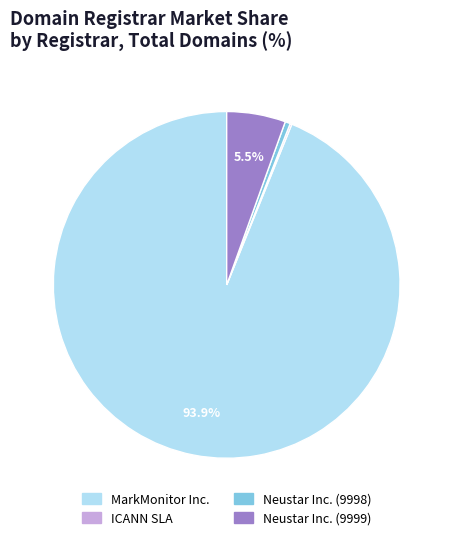

Which slice is the largest?

MarkMonitor Inc.